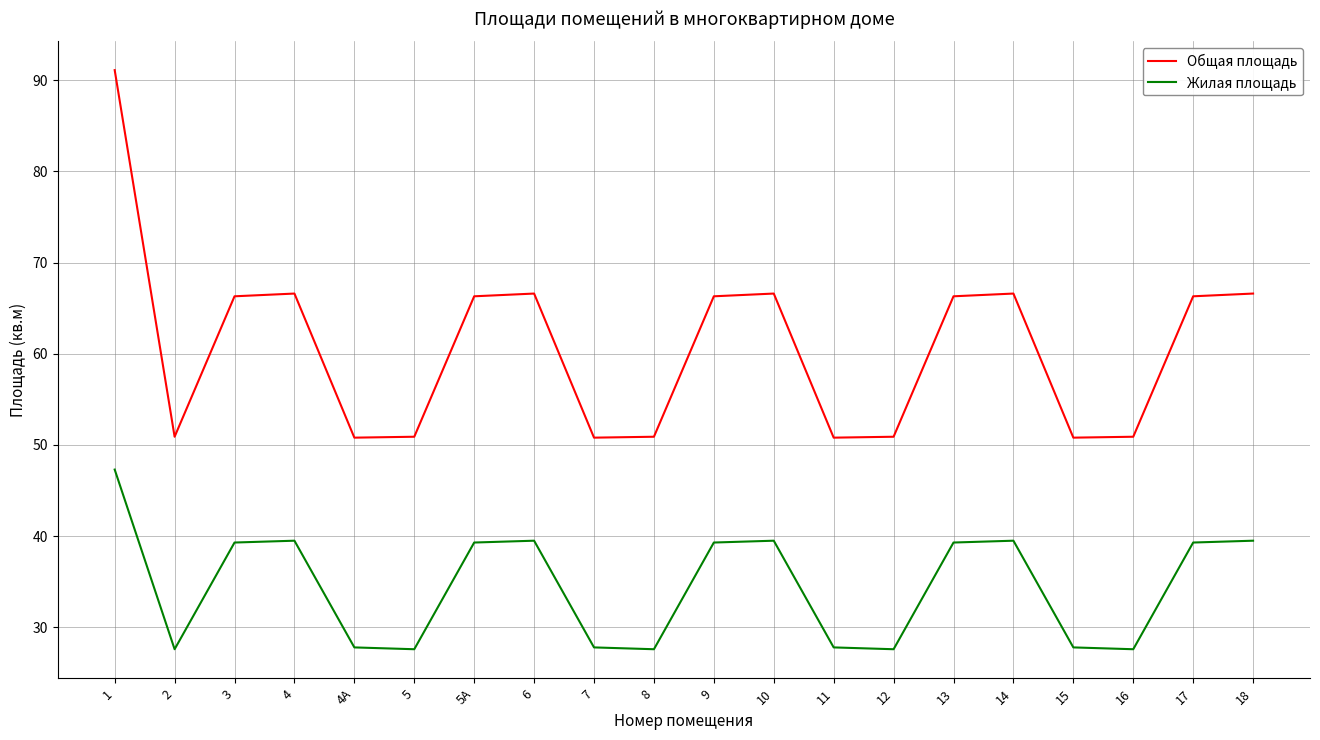

True or false: Общая площадь has a value of 67.0 at 8.

False